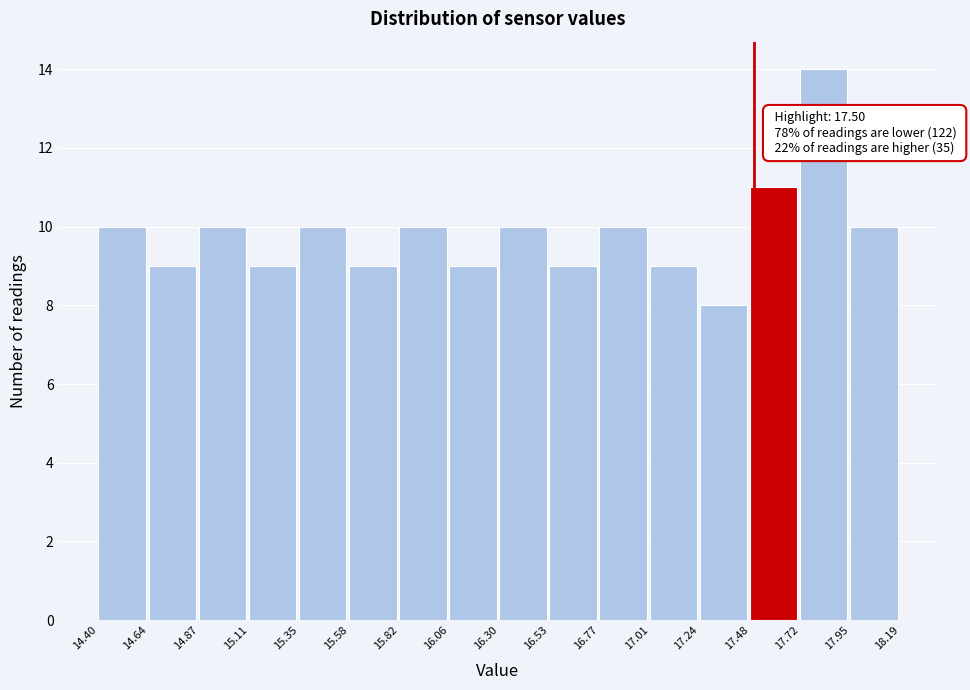

Which range on the x-axis has the tallest bar?

17.72 to 17.95